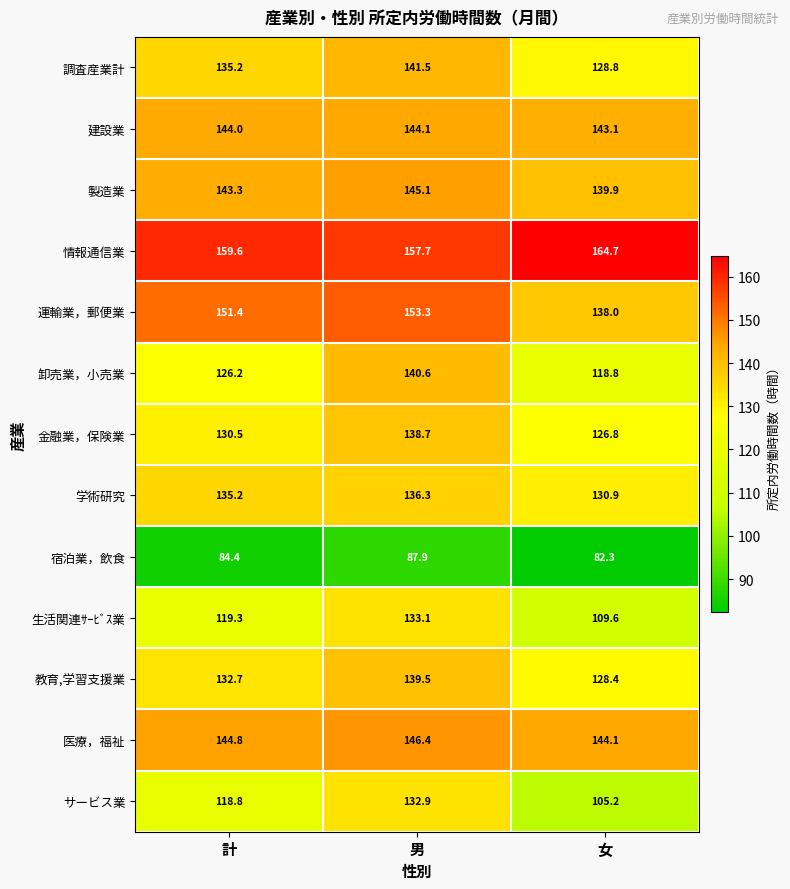

What is the average value of the 宿泊業，飲食 series?

84.9